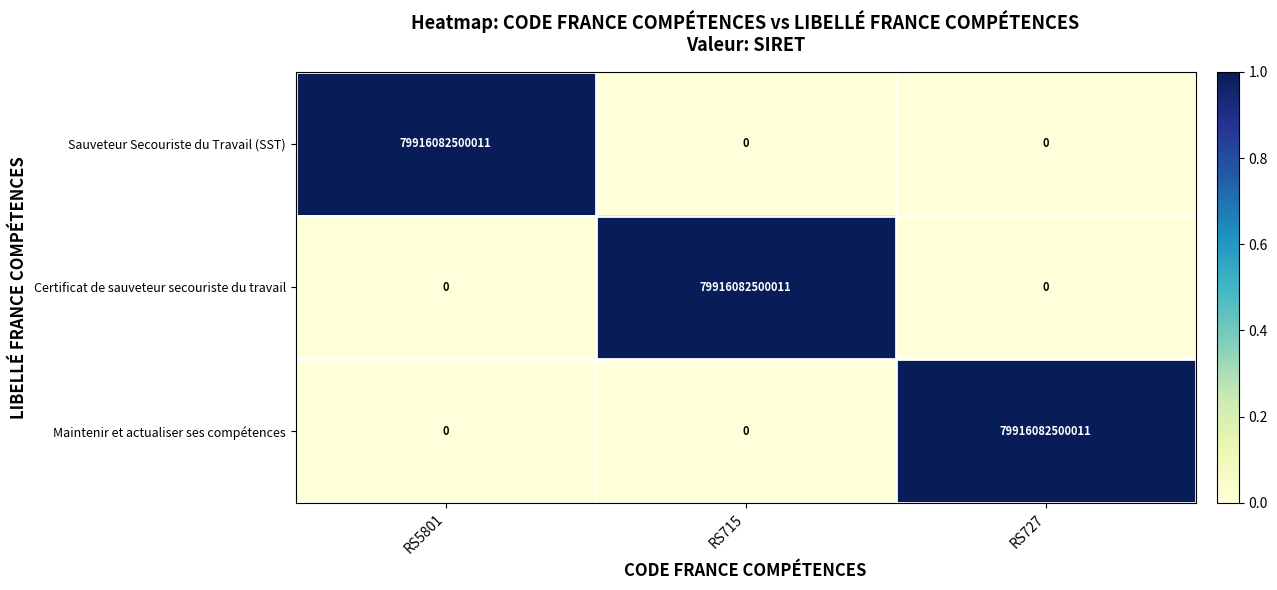

How many Maintenir et actualiser ses compétences values are between 0 and 79916082500011?

3